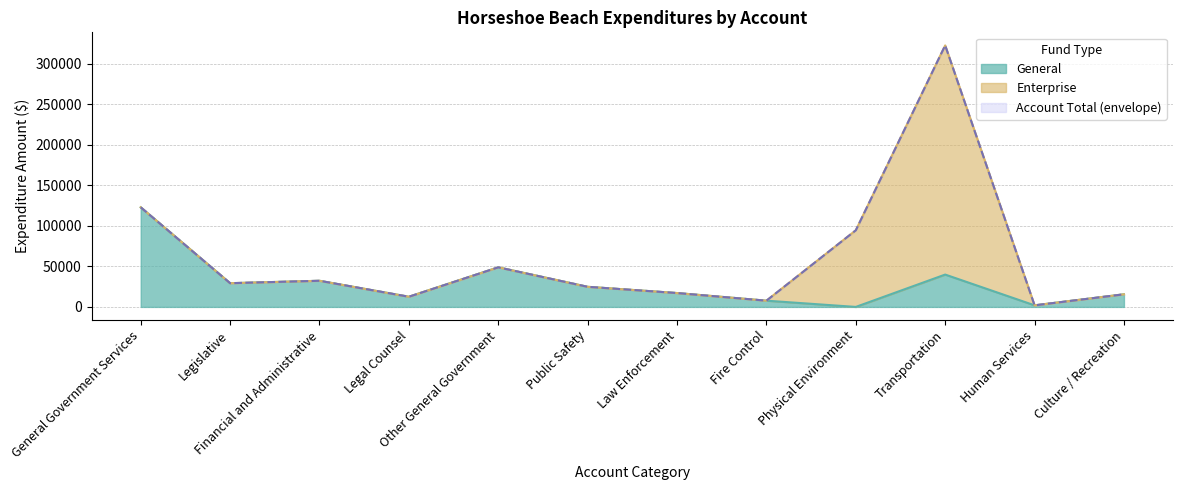

Does the chart display data point markers on the line(s)?

No